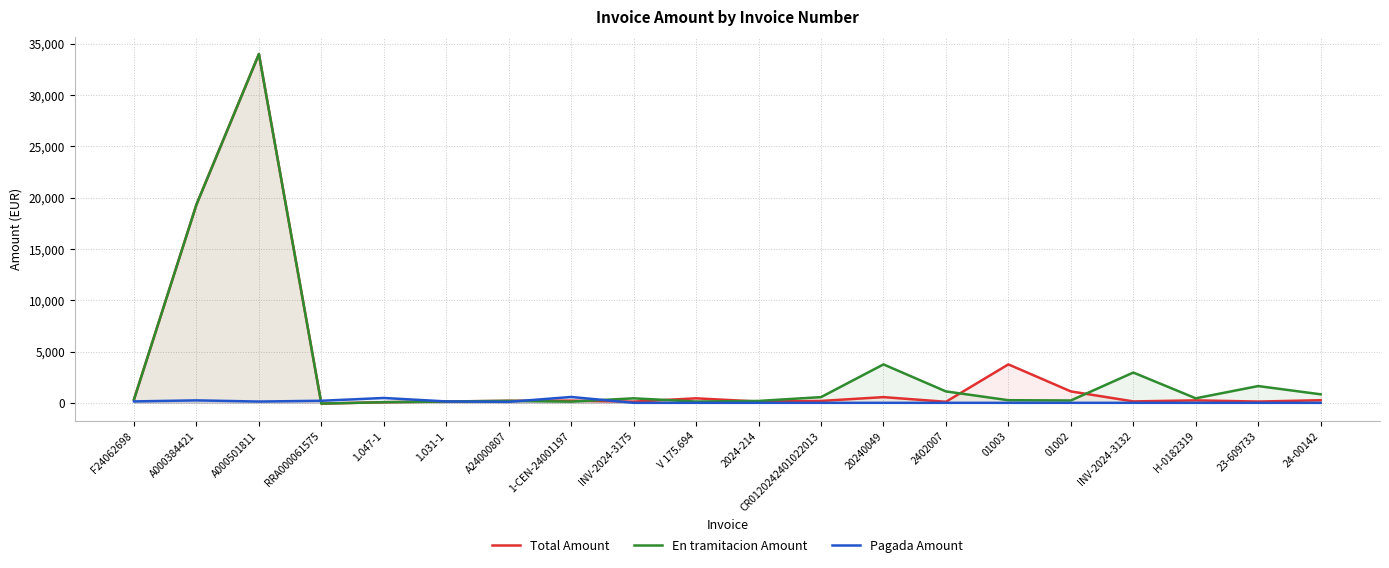

Does the chart display data point markers on the line(s)?

No